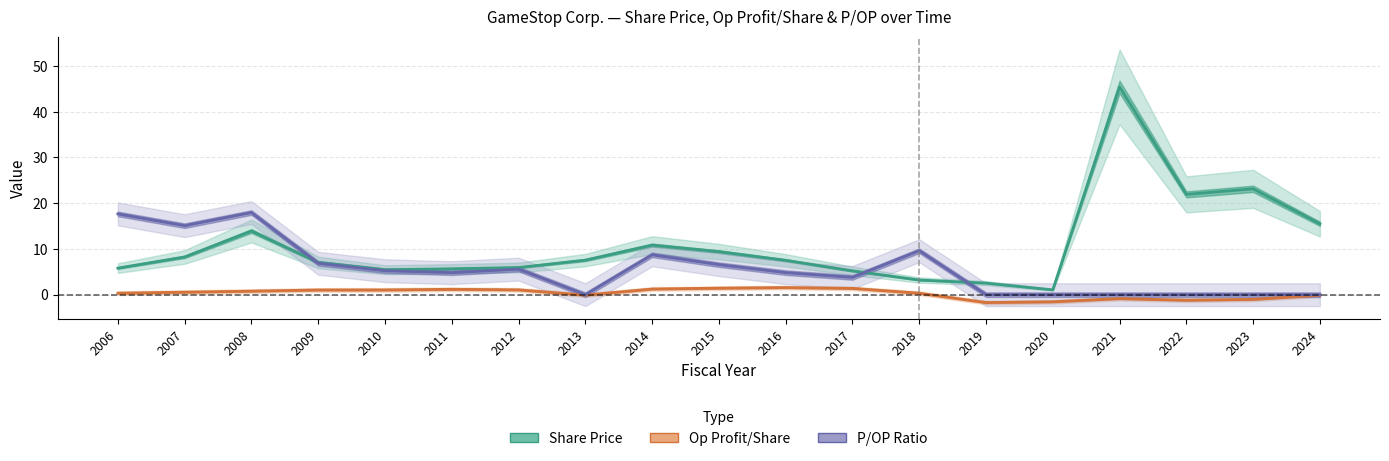

How many positive values does the Op Profit/Share series have?

12